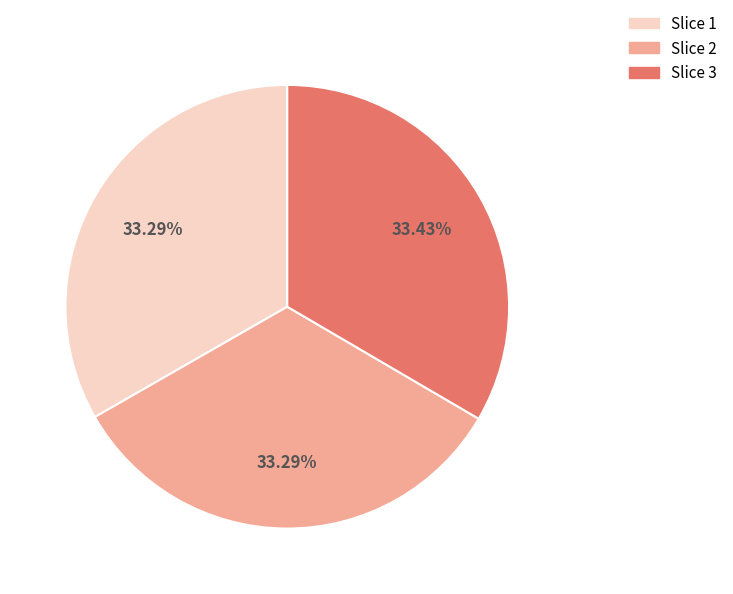

Is Slice 3 the majority of the pie?

No